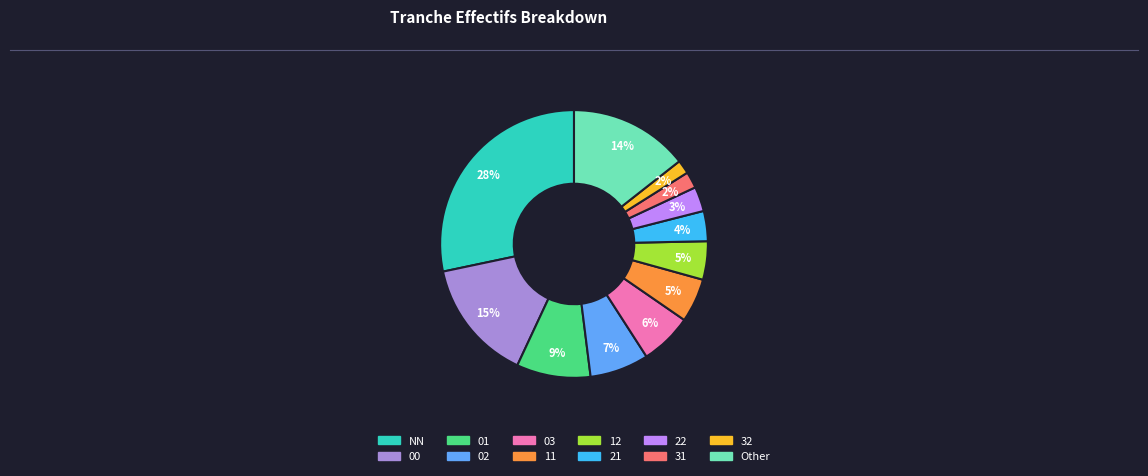

To the nearest percent, what is the average slice percentage?

8%